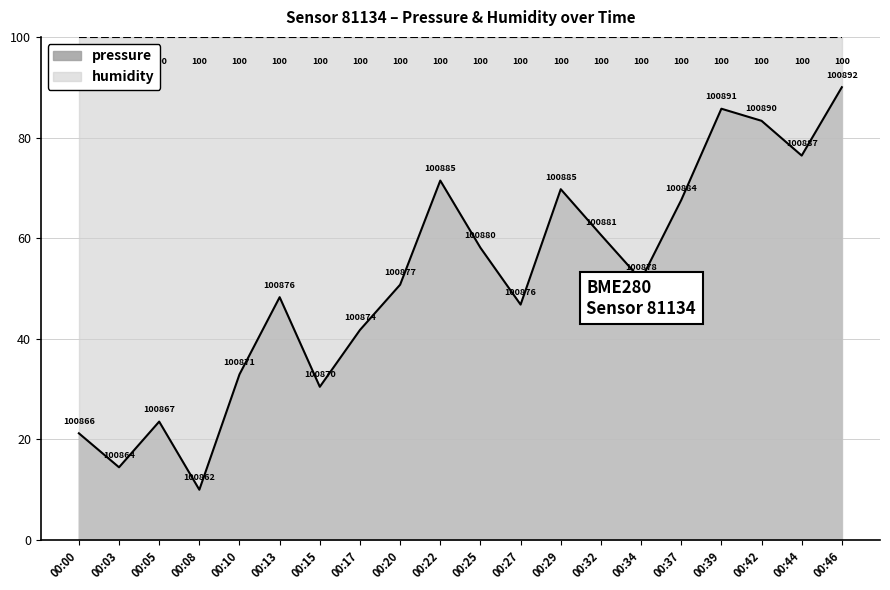

What is the change in value from 00:03 to 00:10?

+18.5